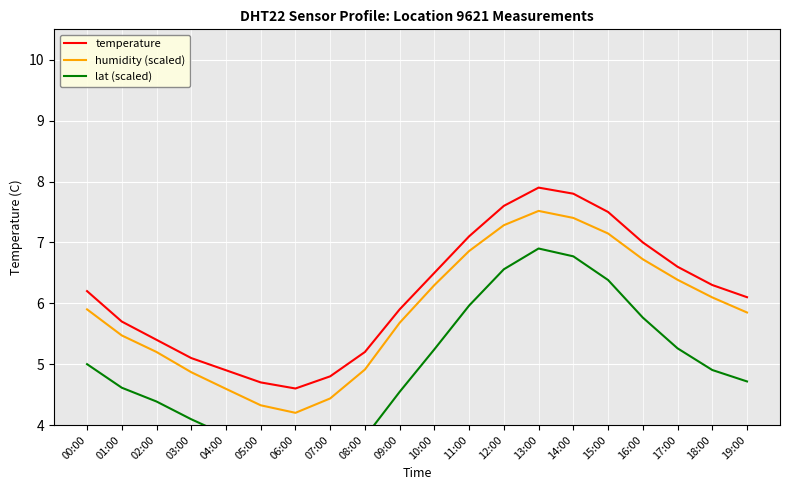

How many values in the humidity (scaled) series exceed 5?

14